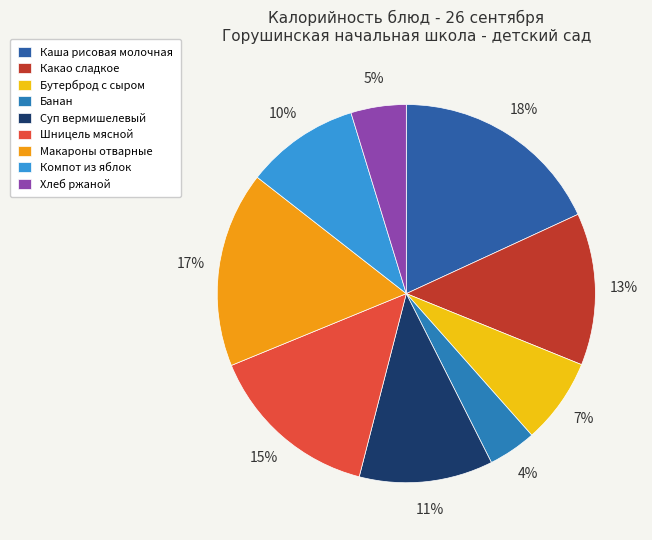

Combined, do Банан and Каша рисовая молочная account for over 50%?

No